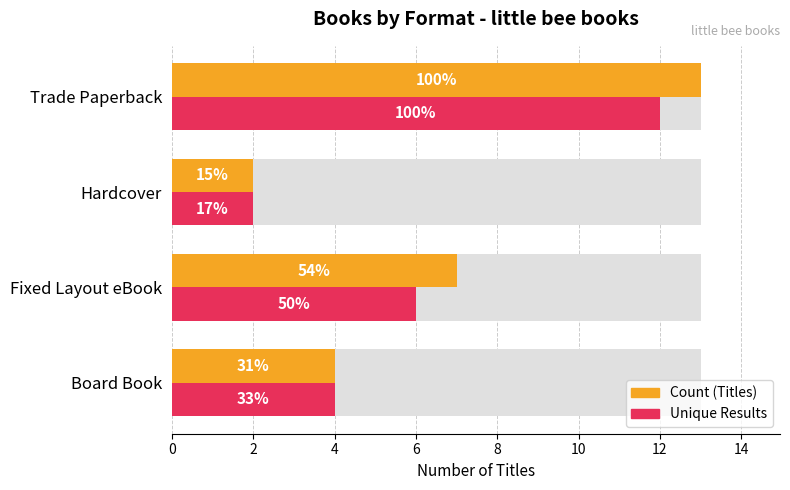

What is the average value of the Unique Results series?

6